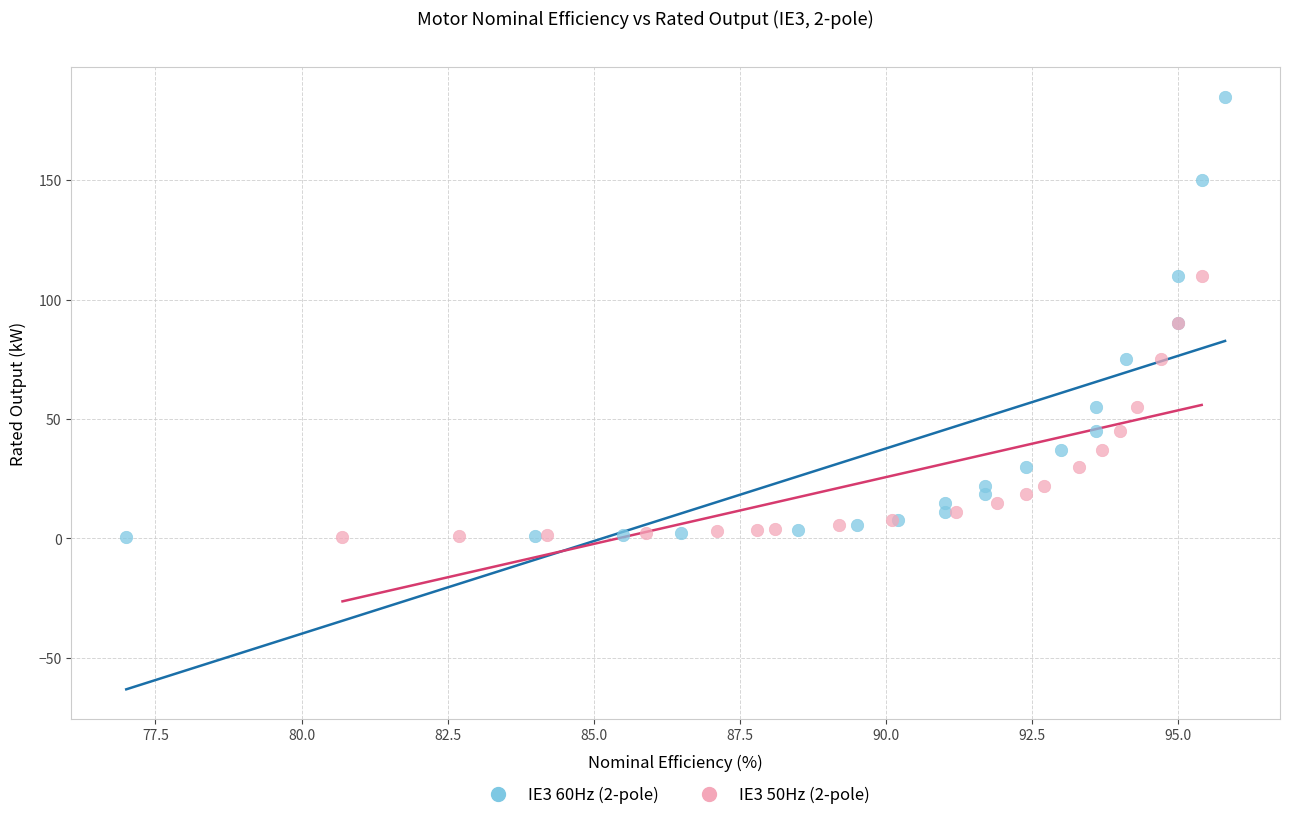

Which series has the widest spread of Y values?

IE3 60Hz (2-pole)